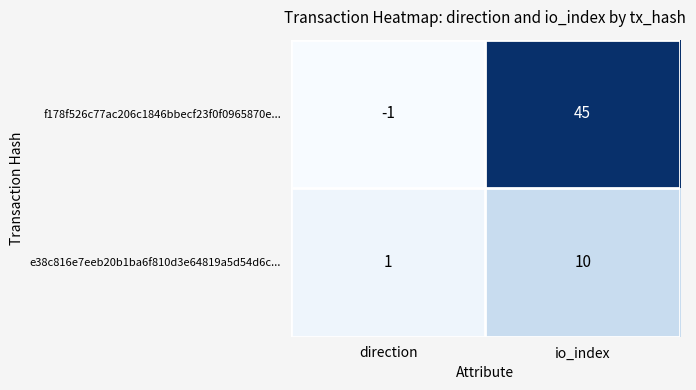

Reading left to right, list all the values displayed in this chart.

f178f526c77ac206c1846bbecf23f0f0965870e...: direction=-1	io_index=45
e38c816e7eeb20b1ba6f810d3e64819a5d54d6c...: direction=1	io_index=10